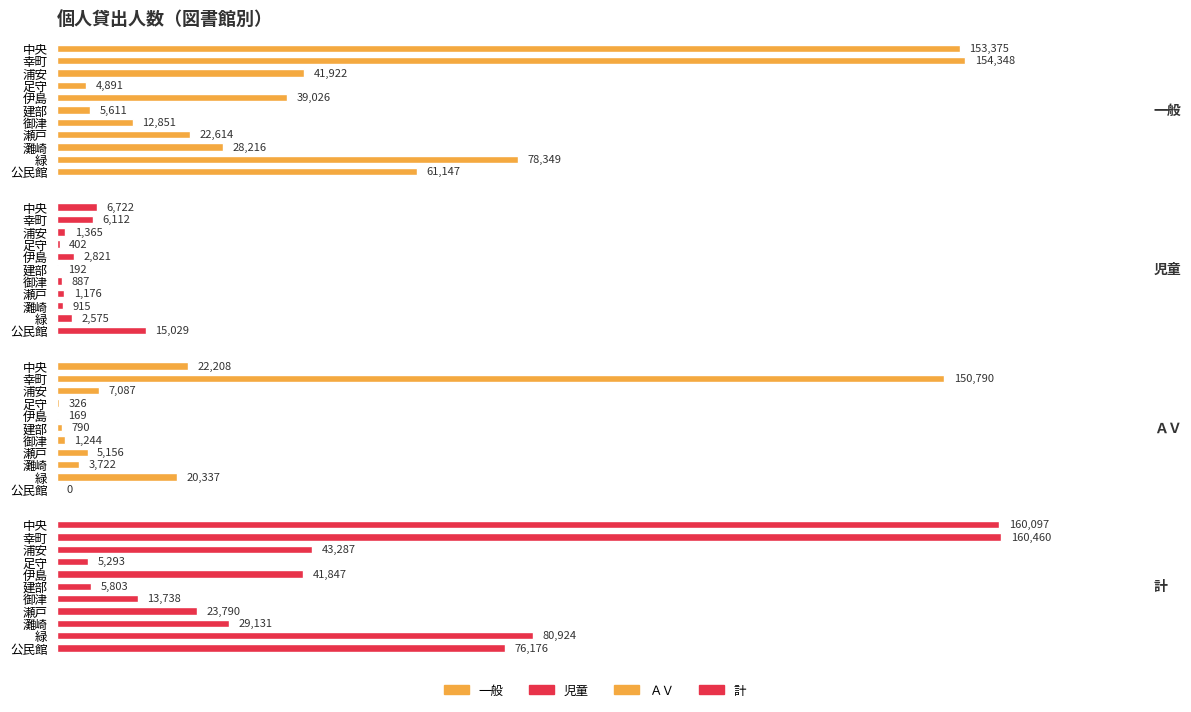

The value of 計 at 御津 is 13738. True or false?

True